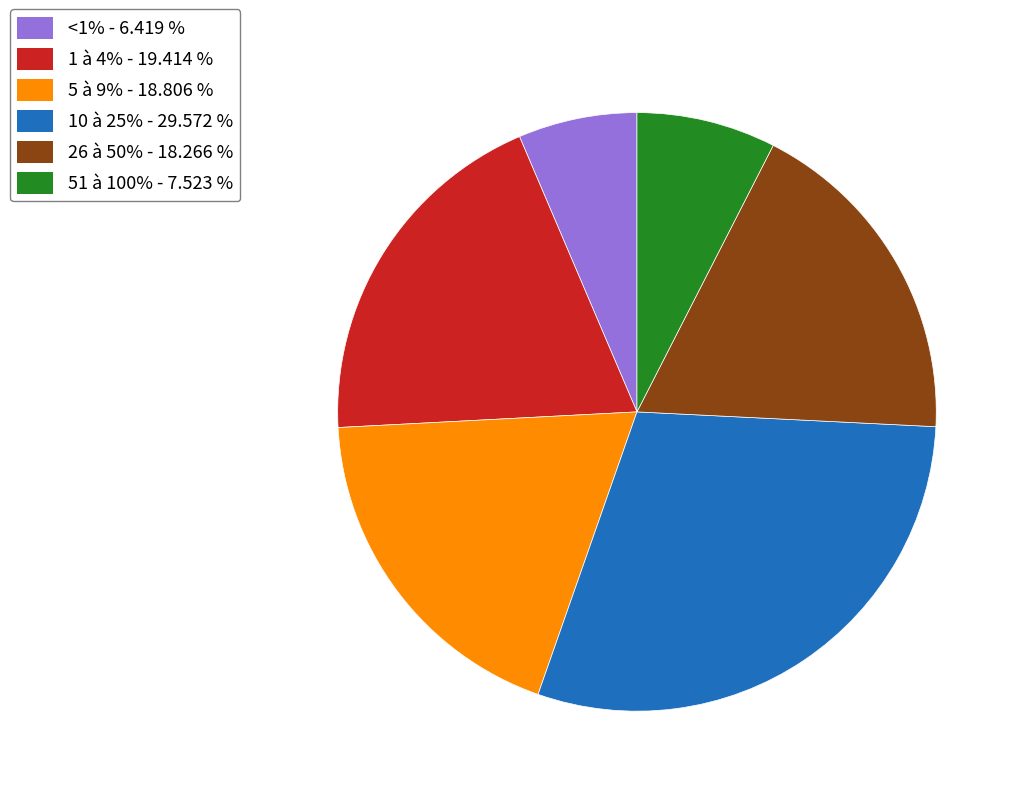

Do 26 à 50% and 5 à 9% together represent more than half of the pie?

No